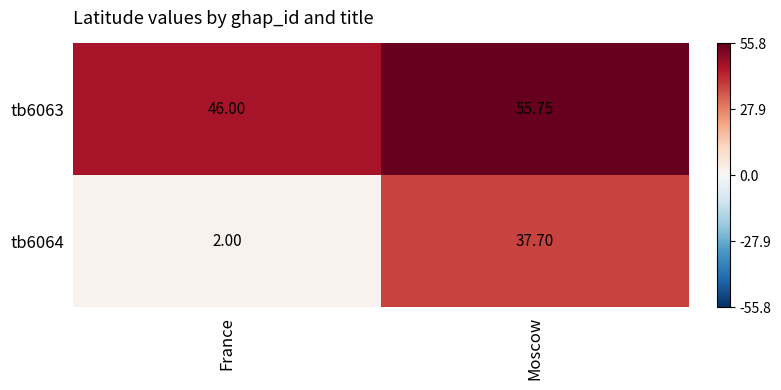

Where is tb6063 nearest to the value 50?

France